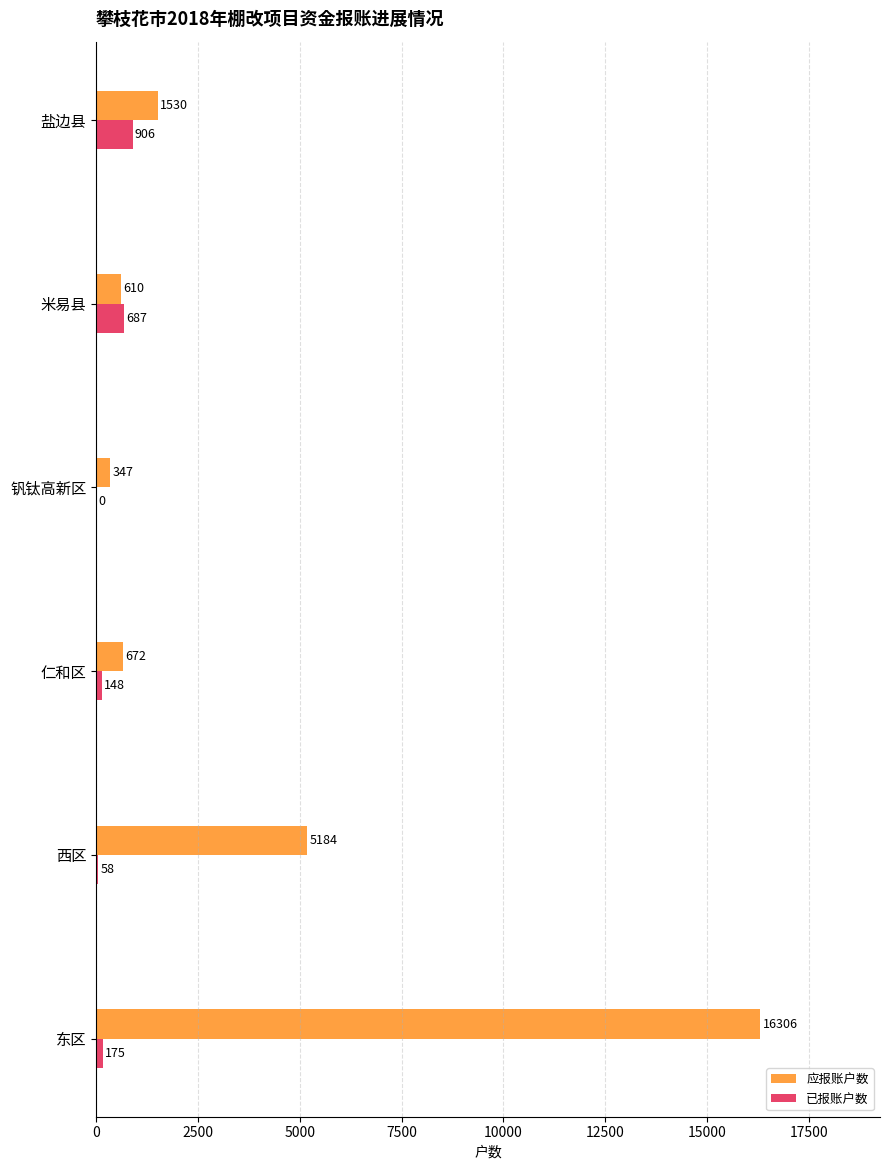

Which series has the largest total across all categories?

应报账户数